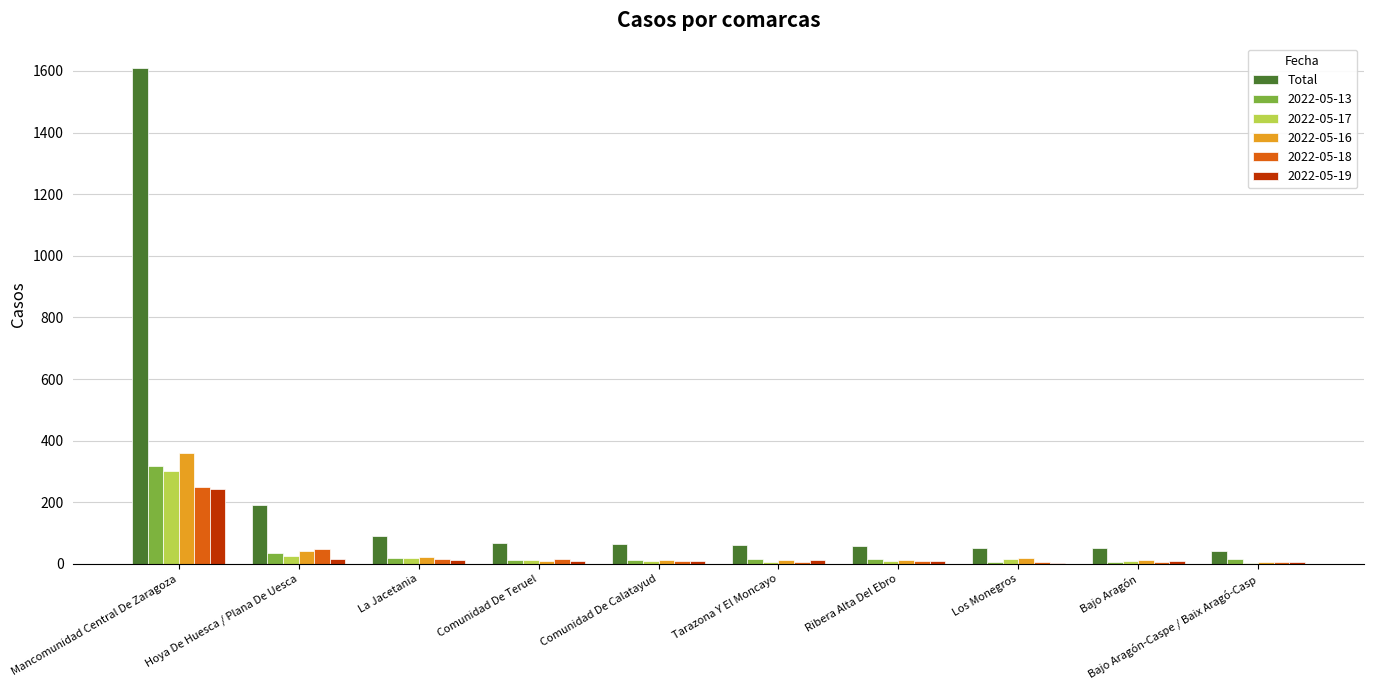

At which category is the sum across all series the highest?

Mancomunidad Central De Zaragoza